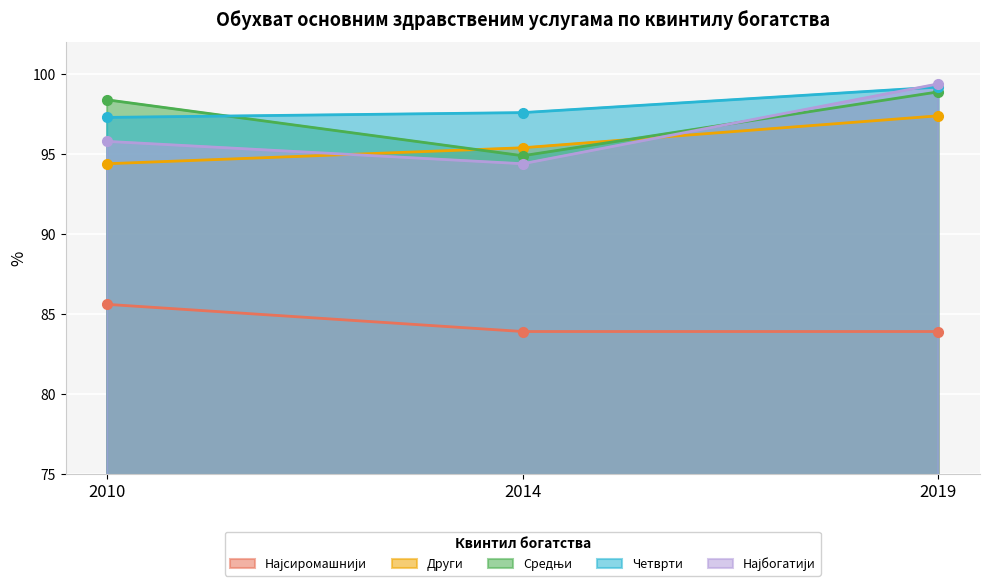

Rank the categories by Најсиромашнији value from highest to lowest.

2010, 2014, 2019